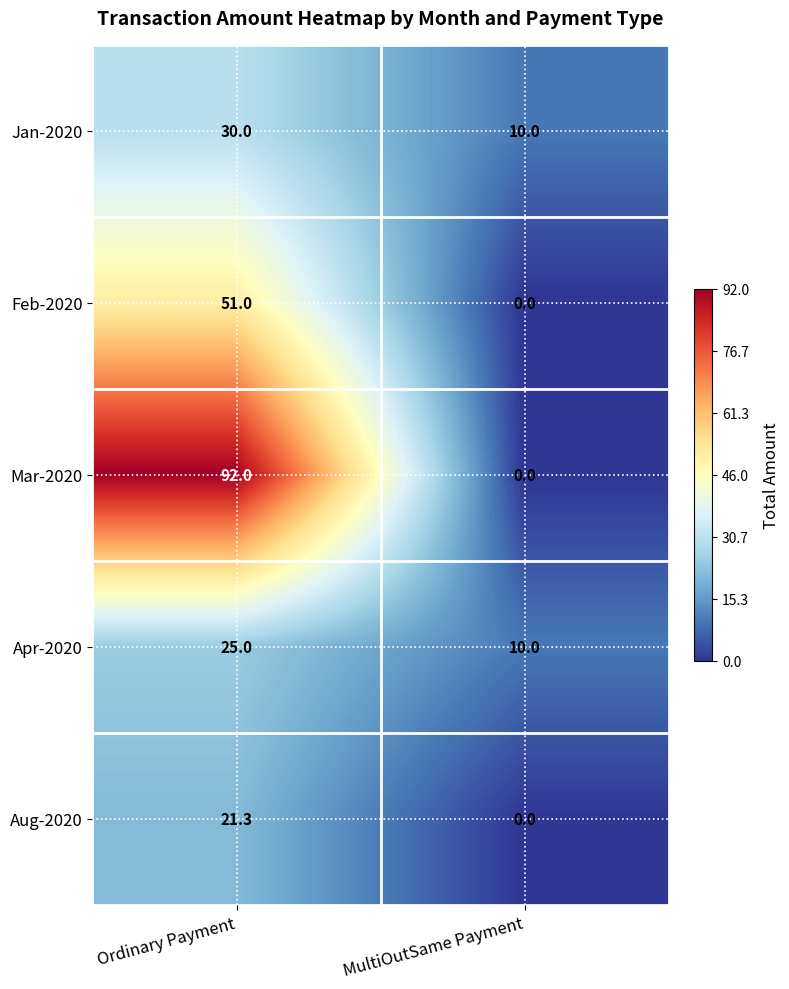

Where is Apr-2020 nearest to the value 17?

MultiOutSame Payment